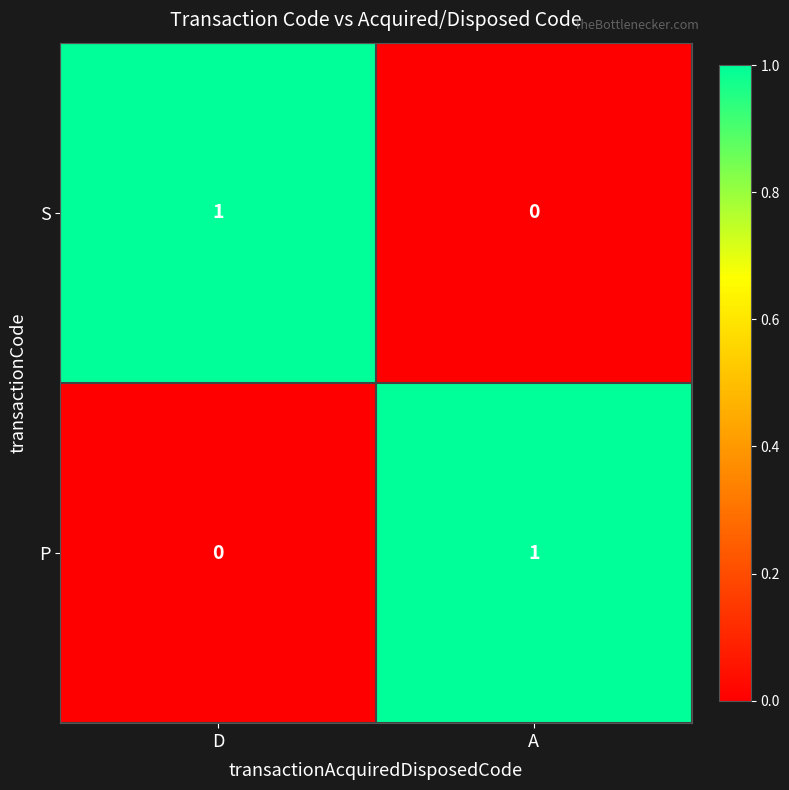

Where is P nearest to the value 0?

D